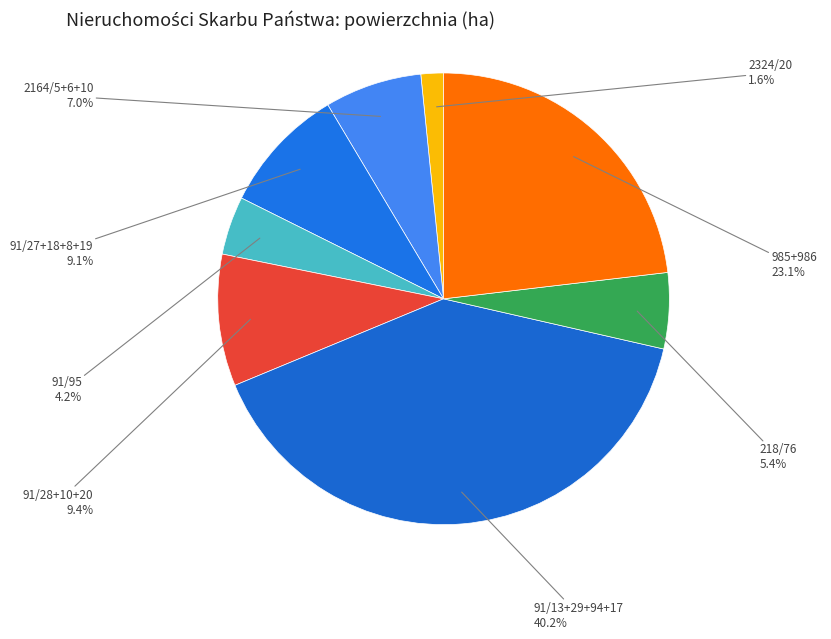

Between 91/27+18+8+19 and 2324/20, which is larger?

91/27+18+8+19